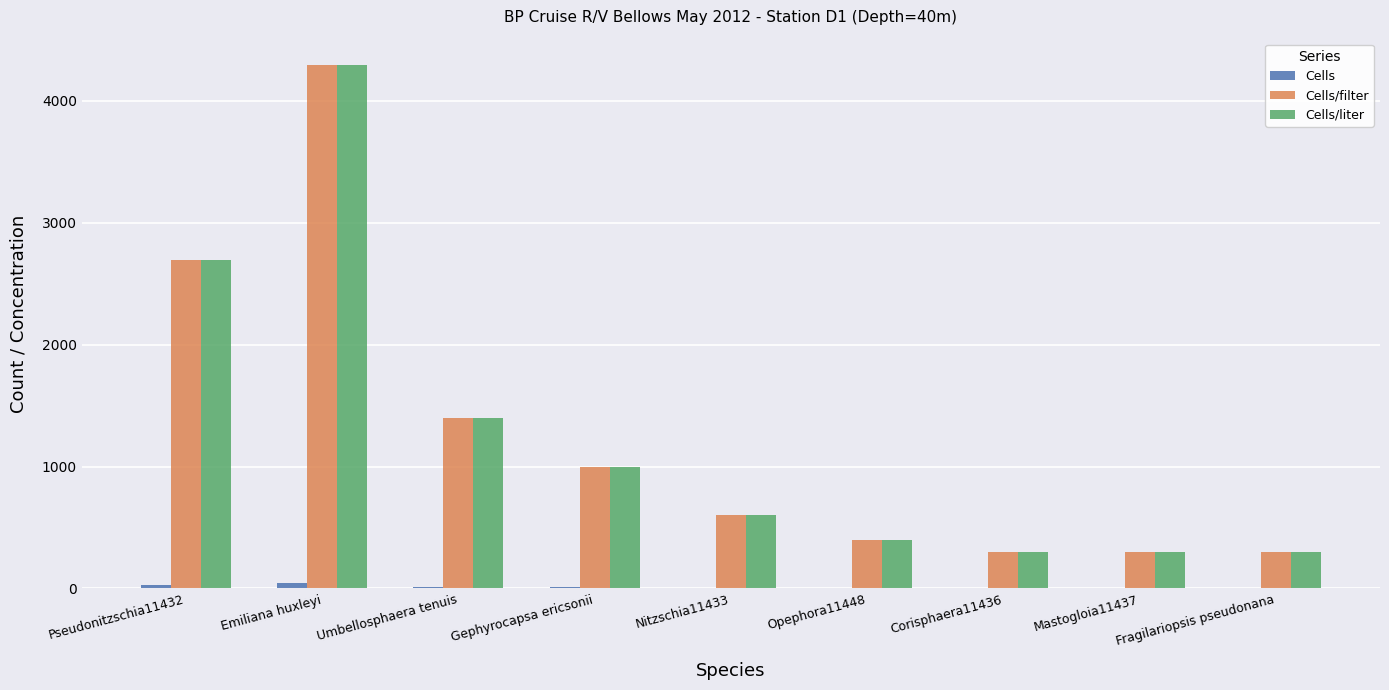

At which category is the sum across all series the highest?

Emiliana huxleyi